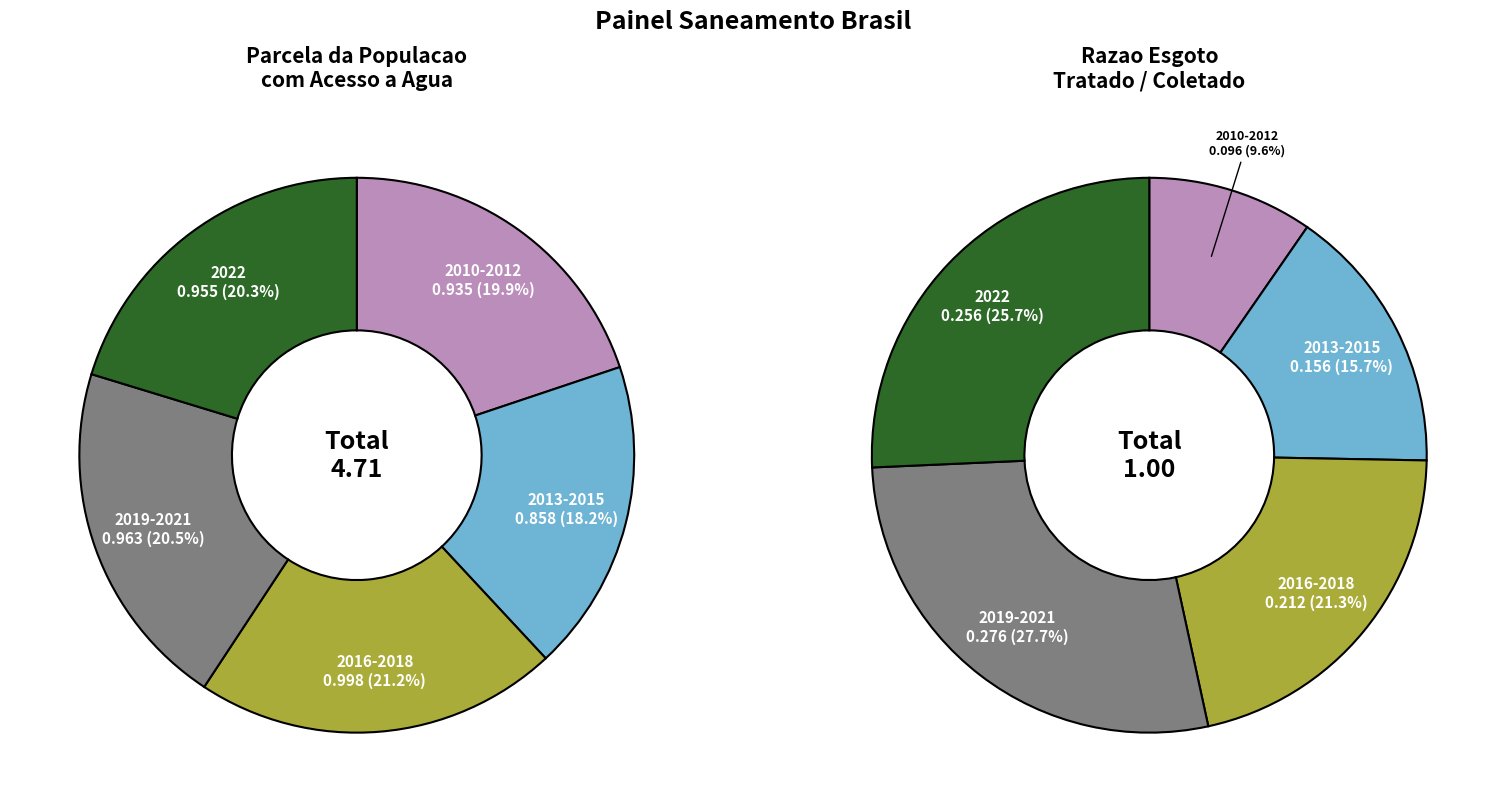

To the nearest percent, what portion does 2010 represent?

10%